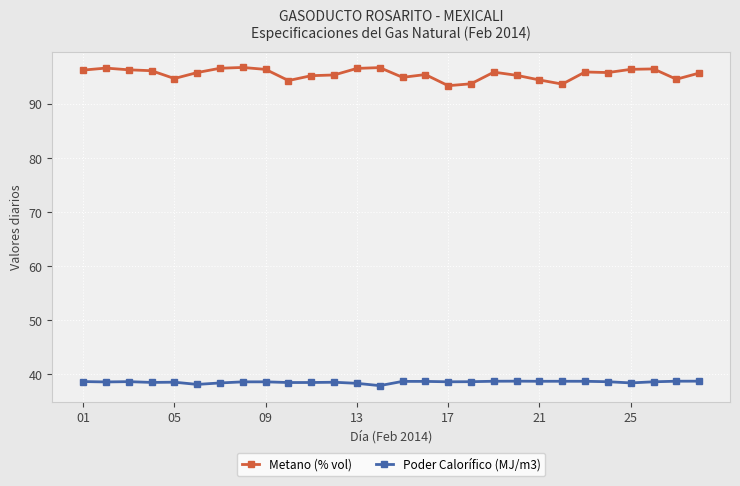

True or false: Metano (% vol) and Poder Calorífico (MJ/m3) intersect in this chart.

False